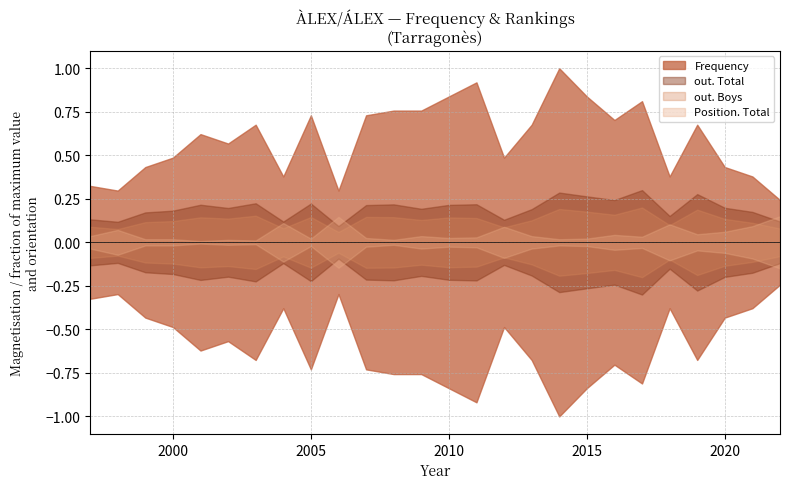

What is the minimum value for Position. Total?

2